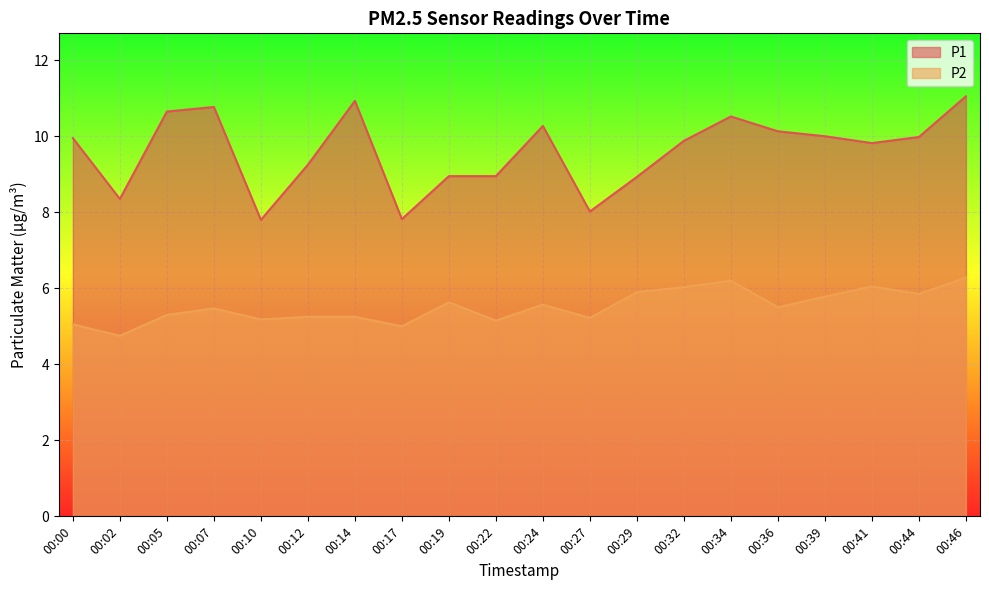

What value does the P2 series have at 00:05?

5.3